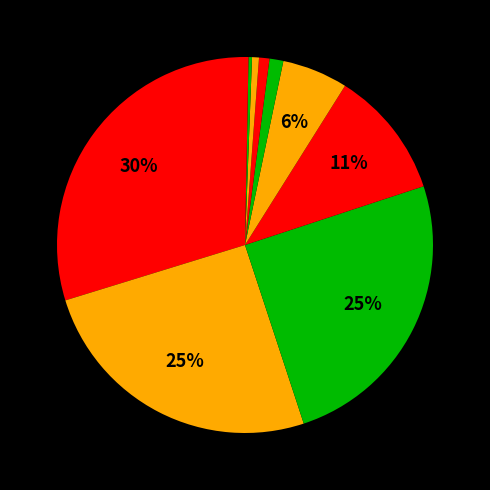

Count the number of slices in the pie.

10